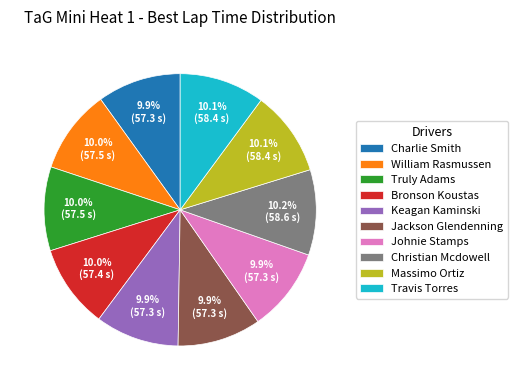

To the nearest percent, what portion does Massimo Ortiz represent?

10%